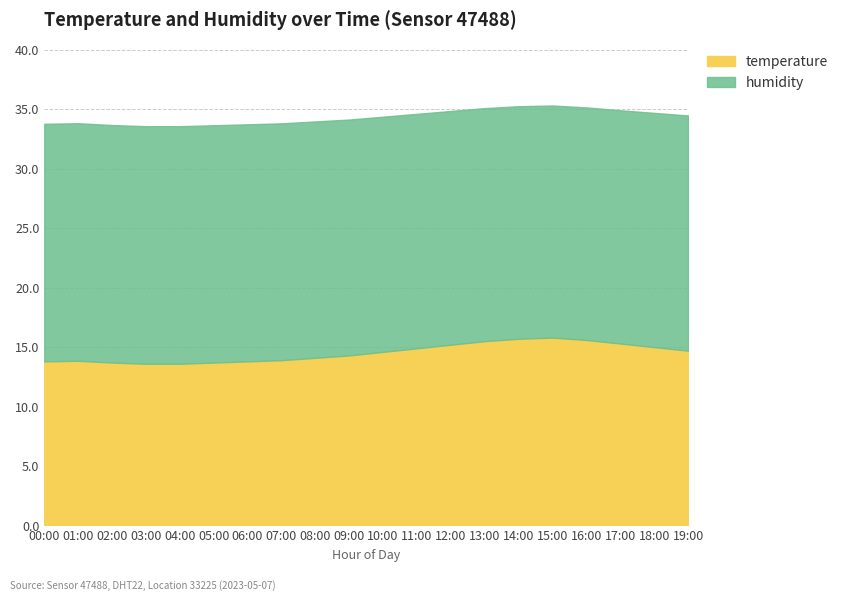

The temperature series shows 7.2 at 11:00. True or false?

False